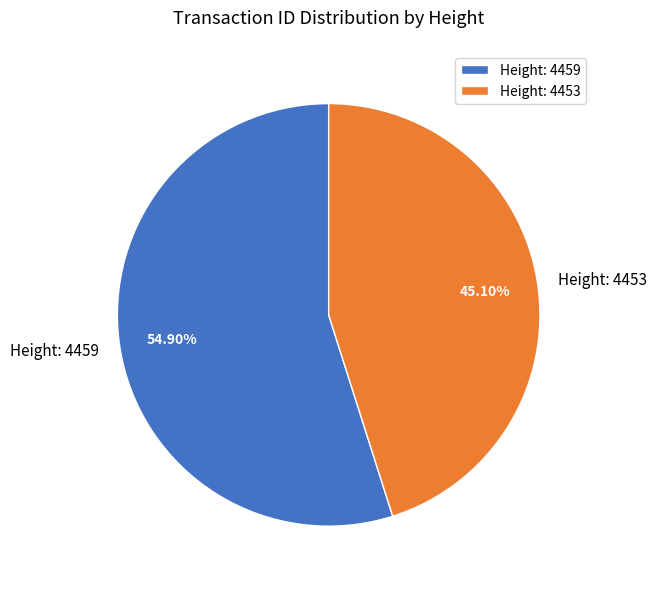

Which category has the smallest portion of the pie?

Height: 4453